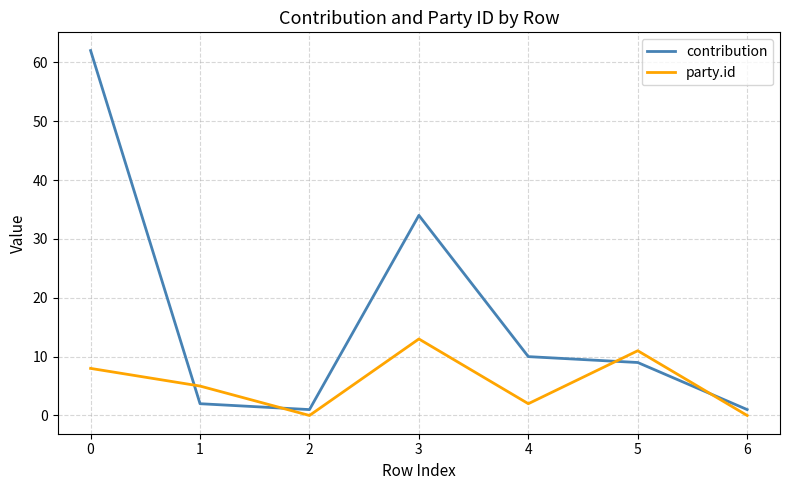

Where do contribution and party.id first cross each other?

0 and 1